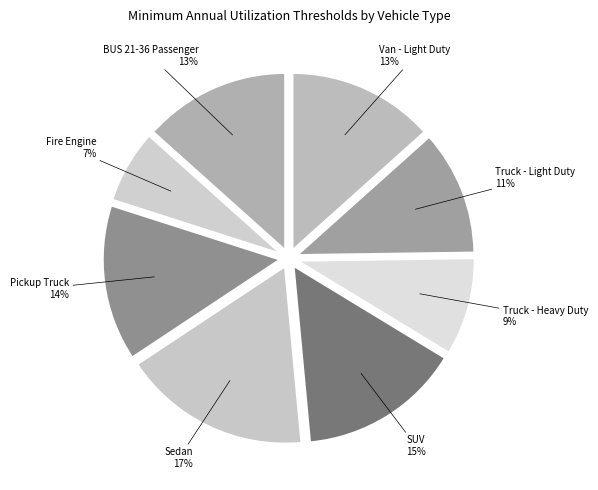

What percentage is the Pickup Truck slice, to the nearest percent?

14%